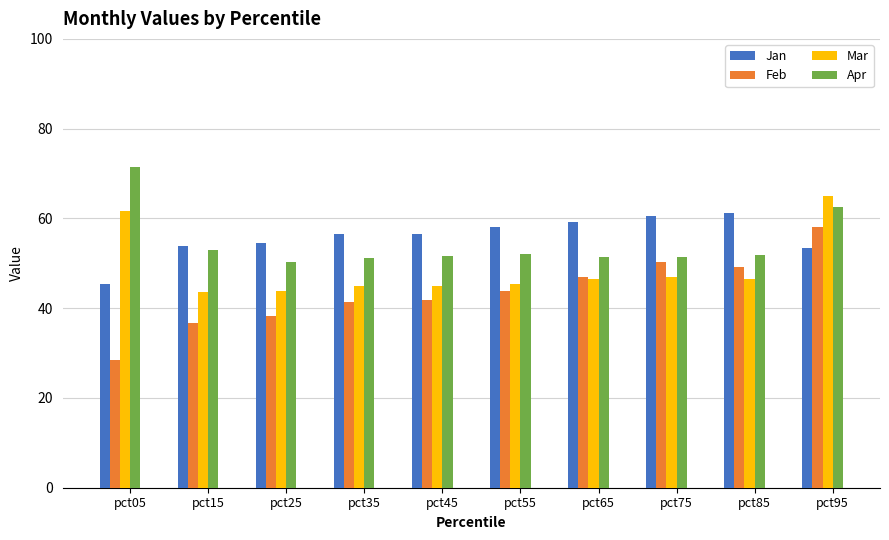

Read the Mar value at pct25.

43.9